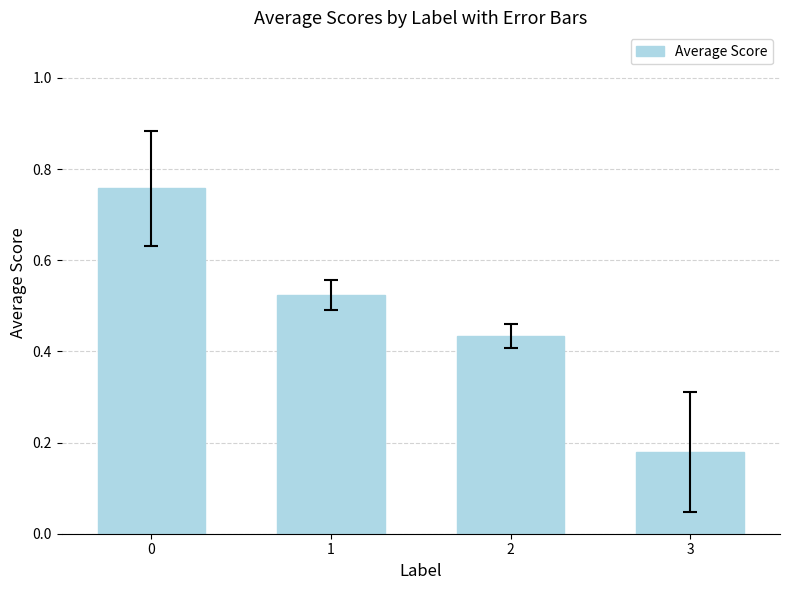

Does the chart contain any negative values?

No